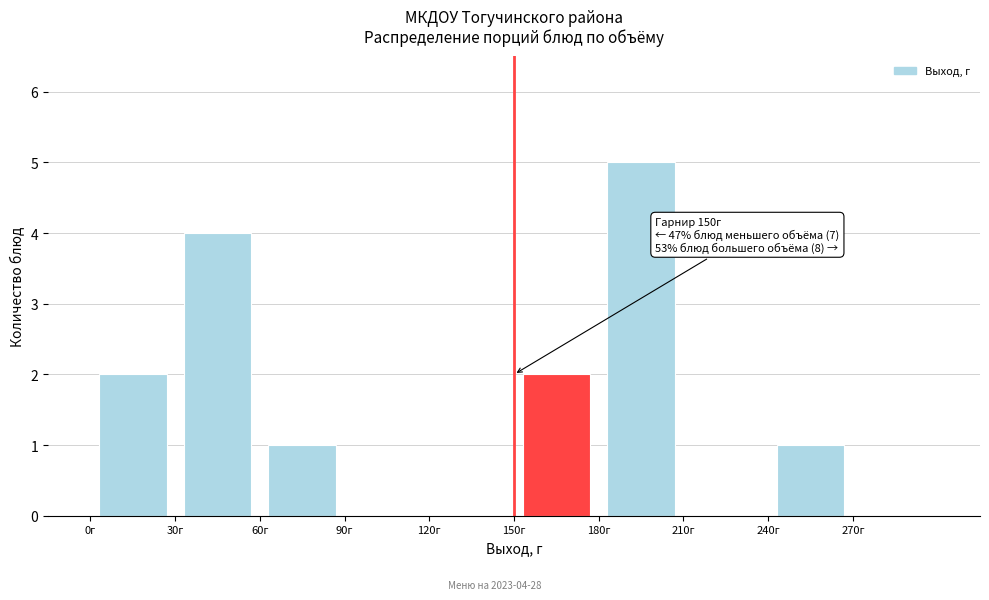

Which range on the x-axis has the tallest bar?

180 to 210